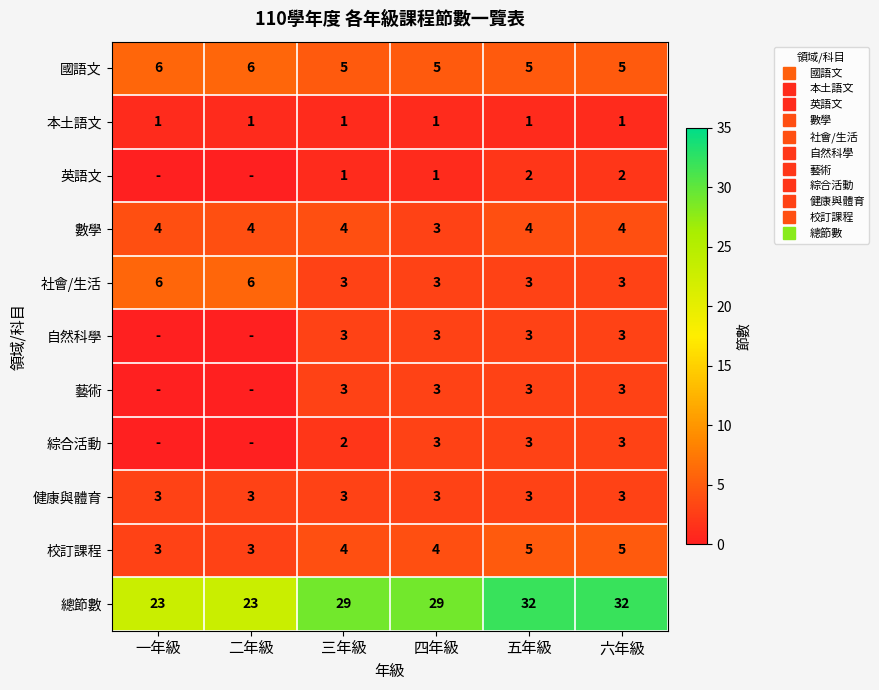

Which series has the largest range (max minus min)?

總節數